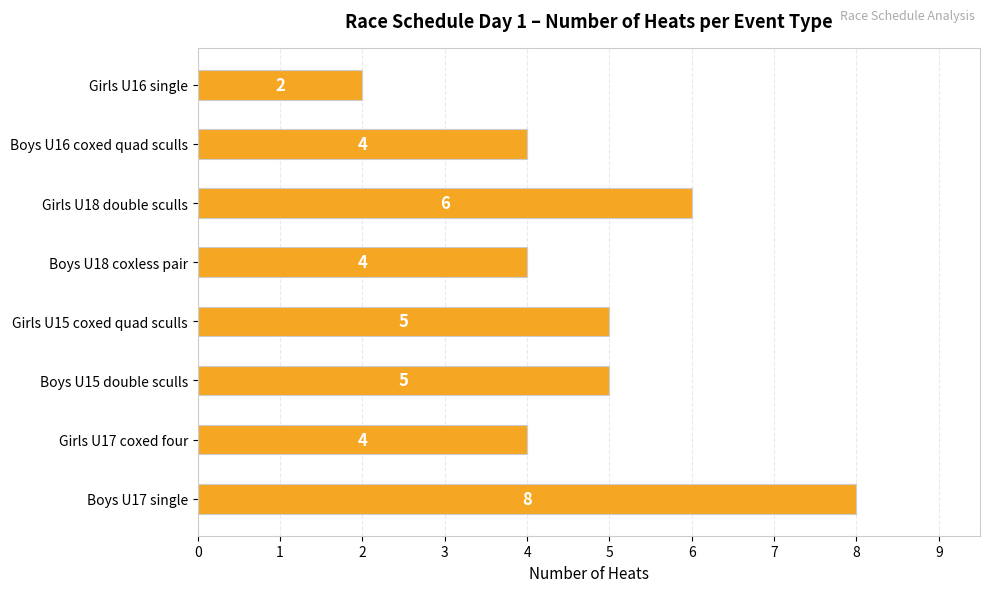

What is the greatest value displayed?

8